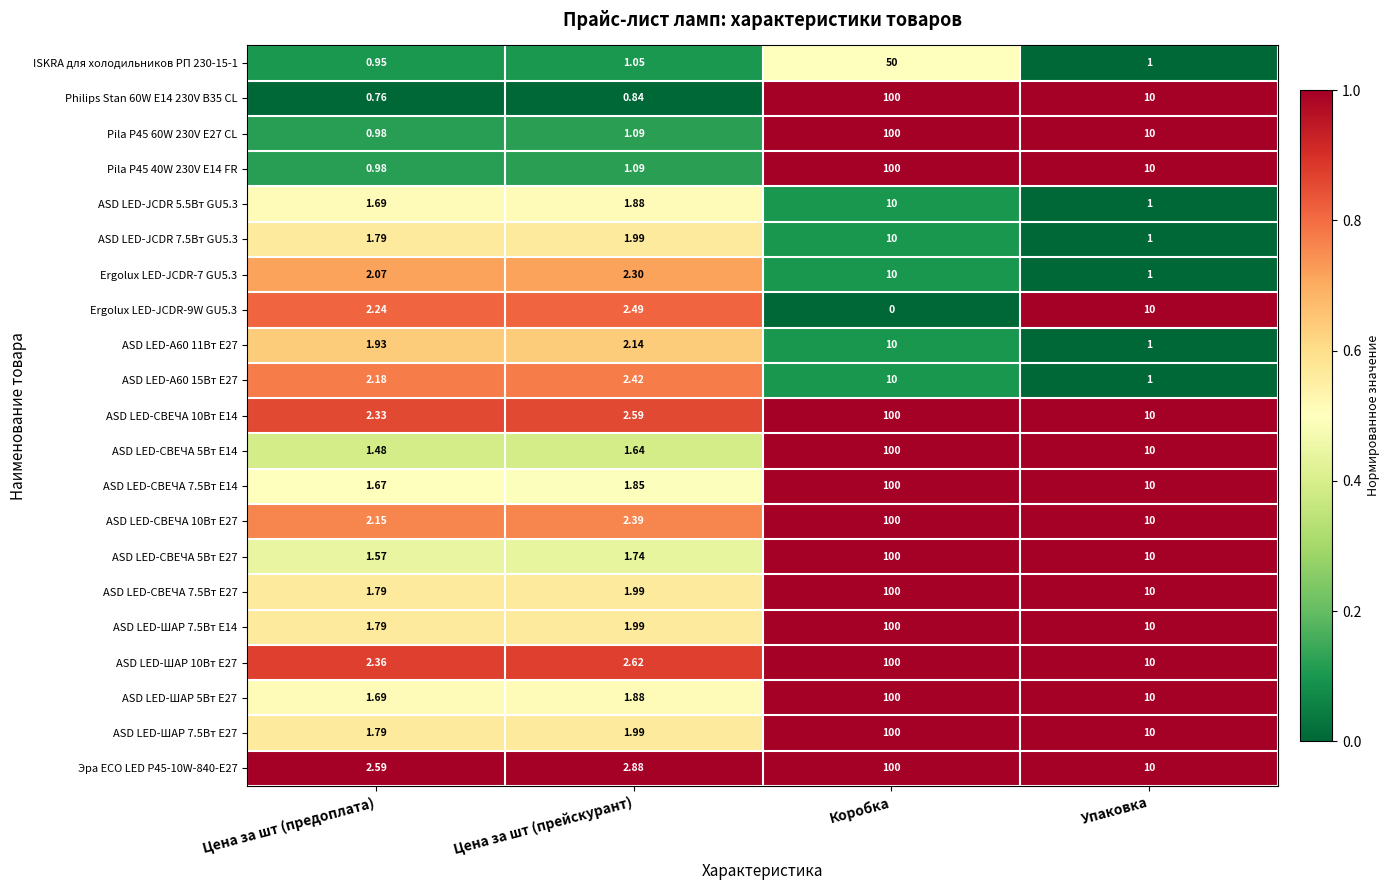

What is the maximum value shown in the chart?

100.0